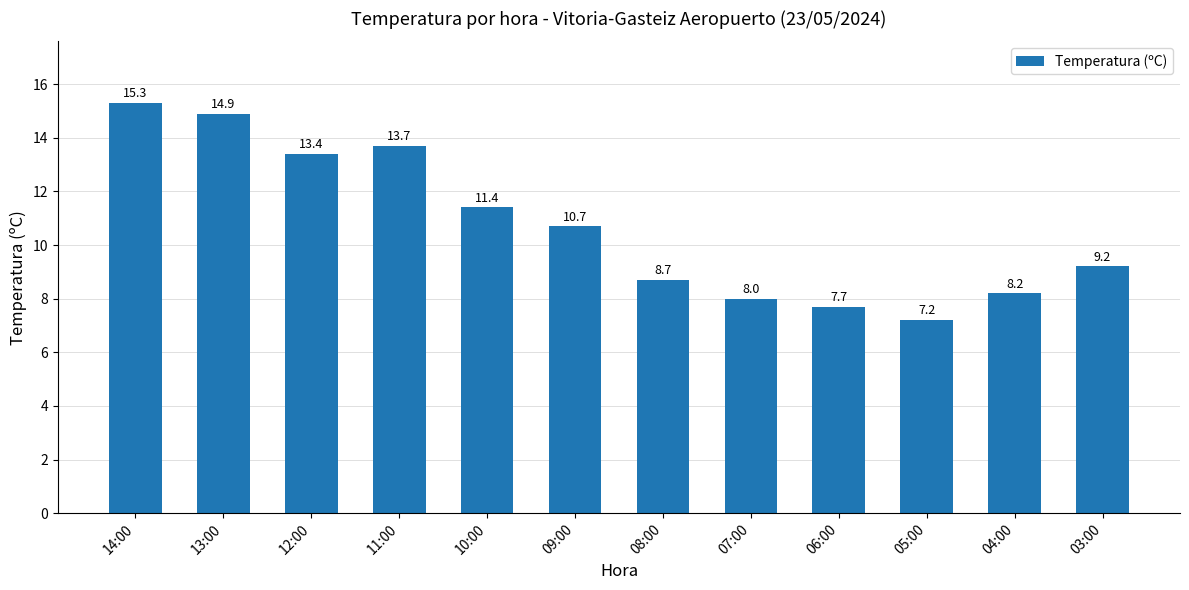

What value does the data have at 14:00?

15.3